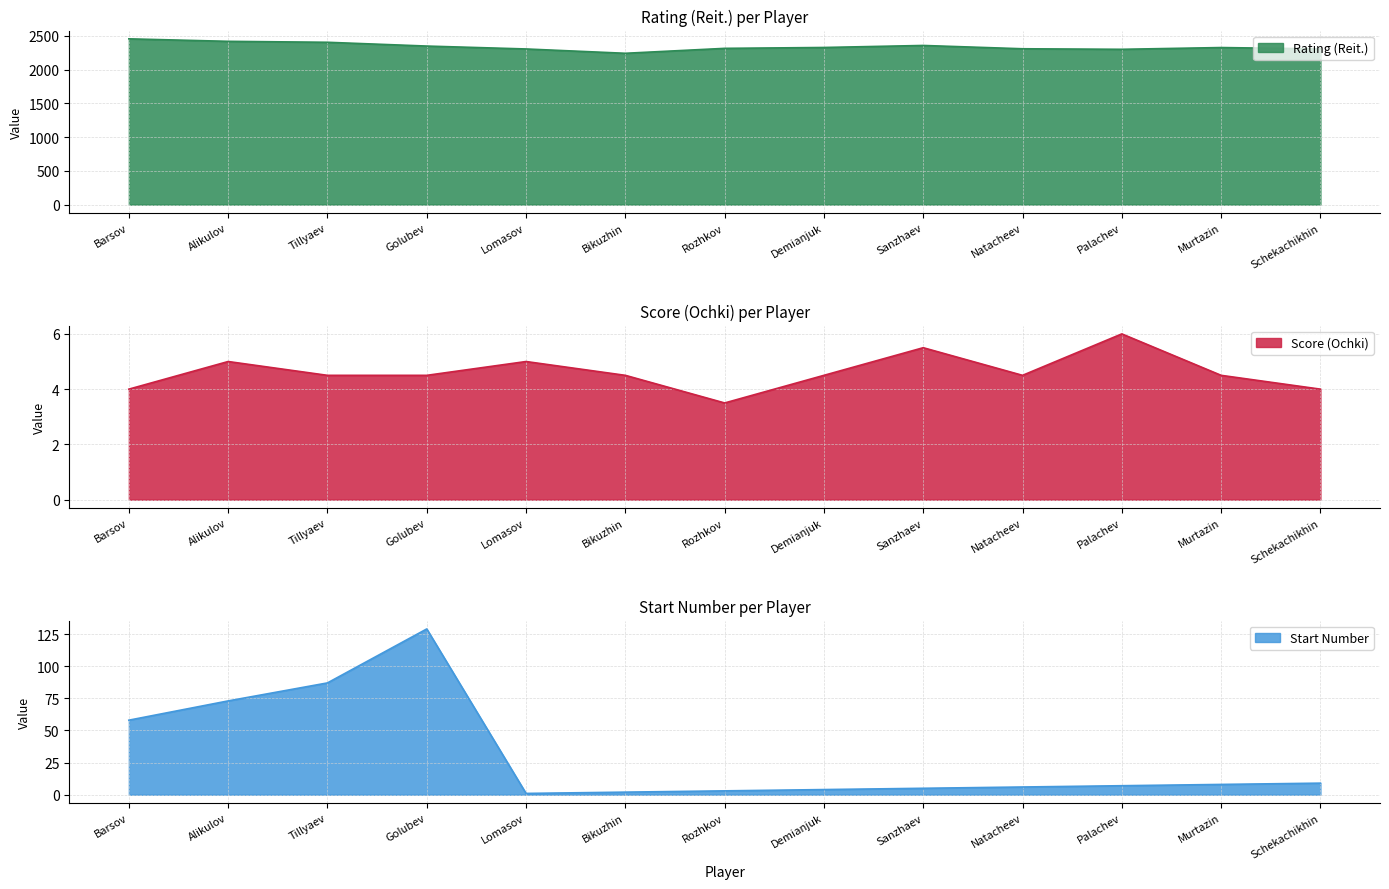

At which label does Score (Ochki) reach its minimum?

Rozhkov